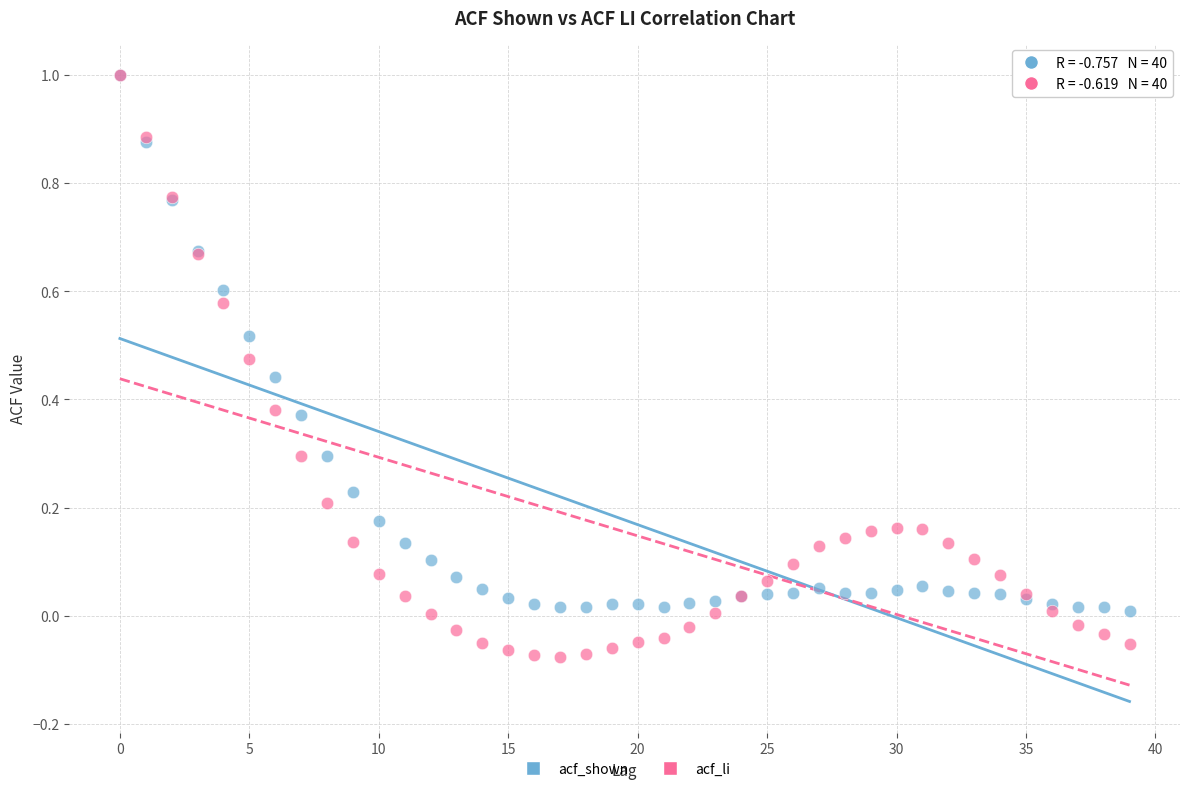

What are all the series names shown in the legend?

acf_shown, acf_li